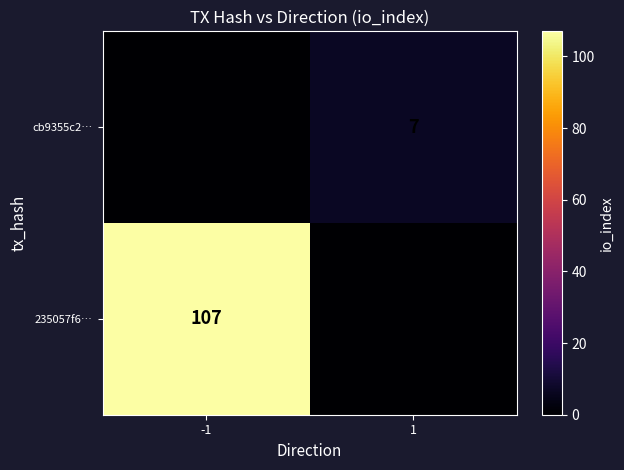

The cb9355c2… series shows 7 at 1. True or false?

True